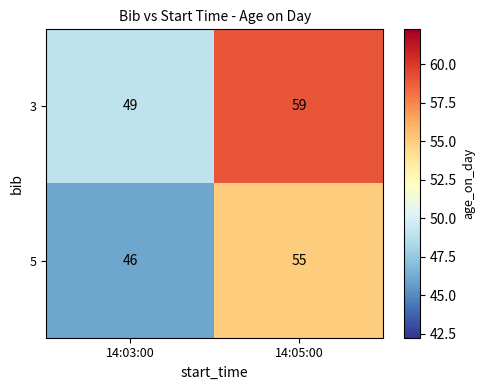

True or false: 5 has a value of 81 at 14:03:00.

False